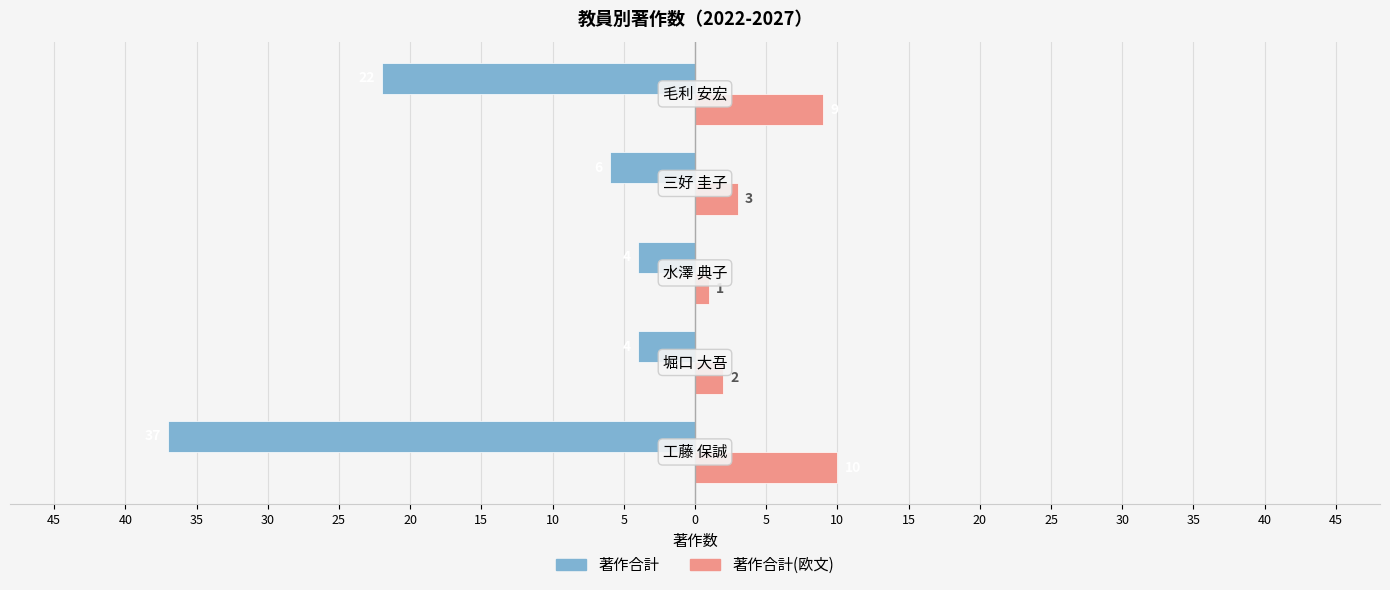

What are all the series names shown in the legend?

著作合計, 著作合計(欧文)